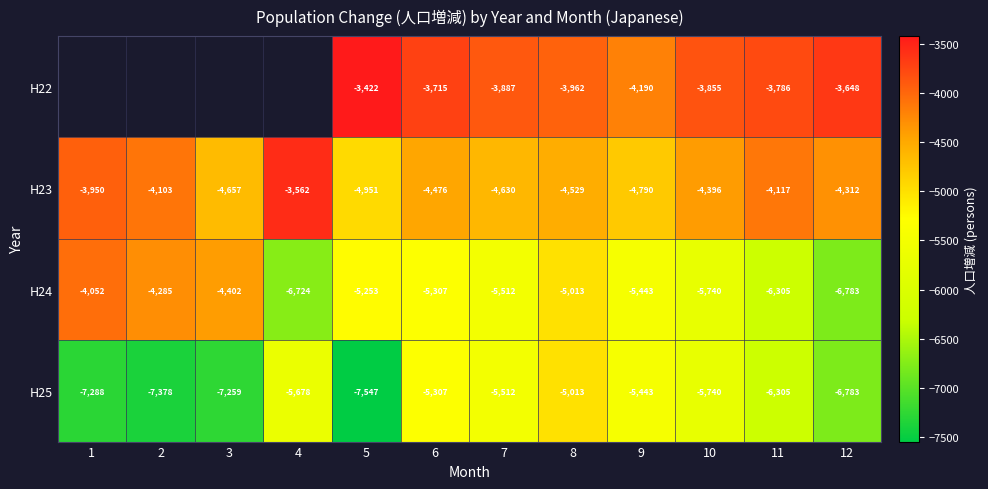

List the labels in order of H24 value, smallest first.

12, 4, 11, 10, 7, 9, 6, 5, 8, 3, 2, 1